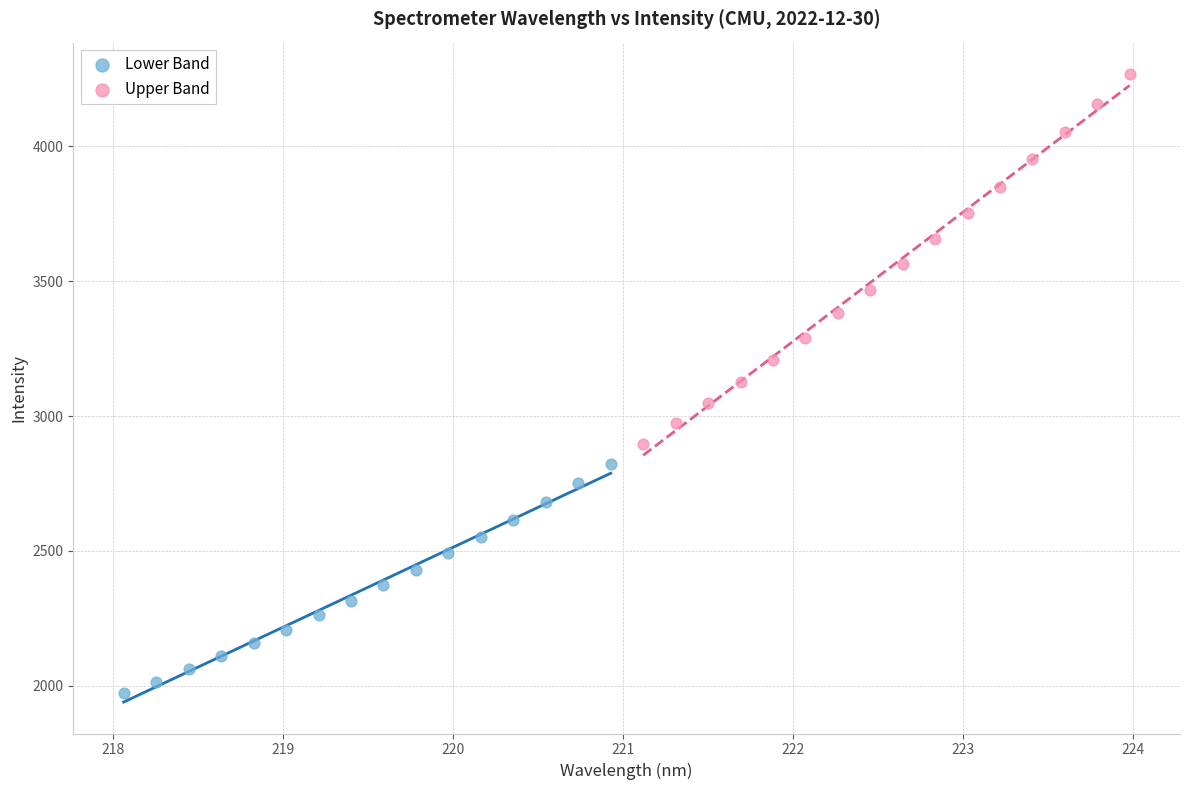

Which series has the widest spread of Y values?

Upper Band